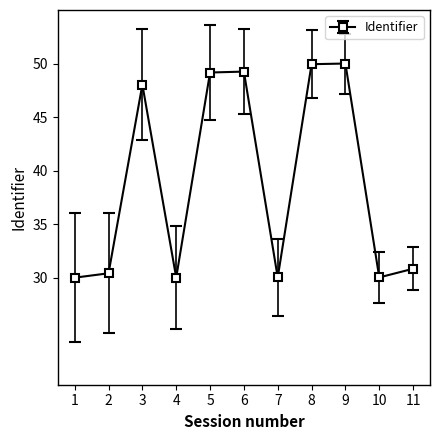

True or false: the data shows 23.8 at 6.

False